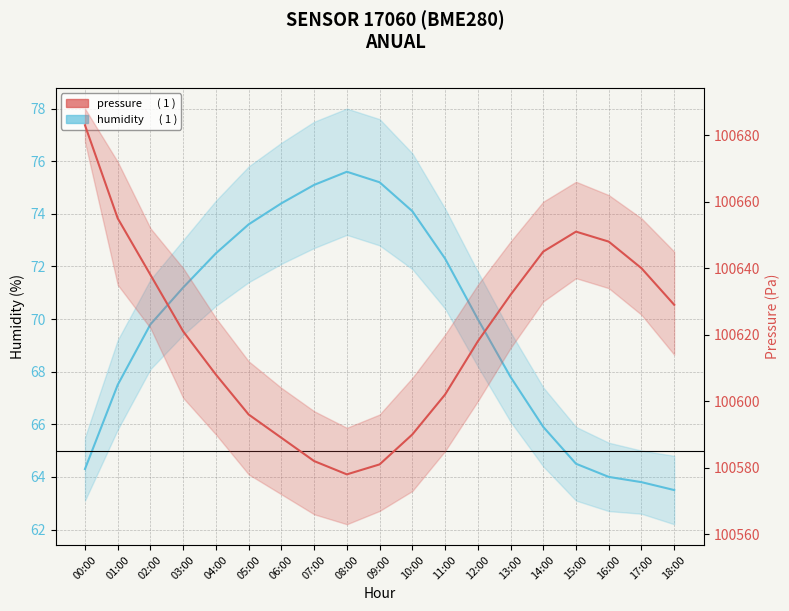

How many lines are shown in the chart?

2